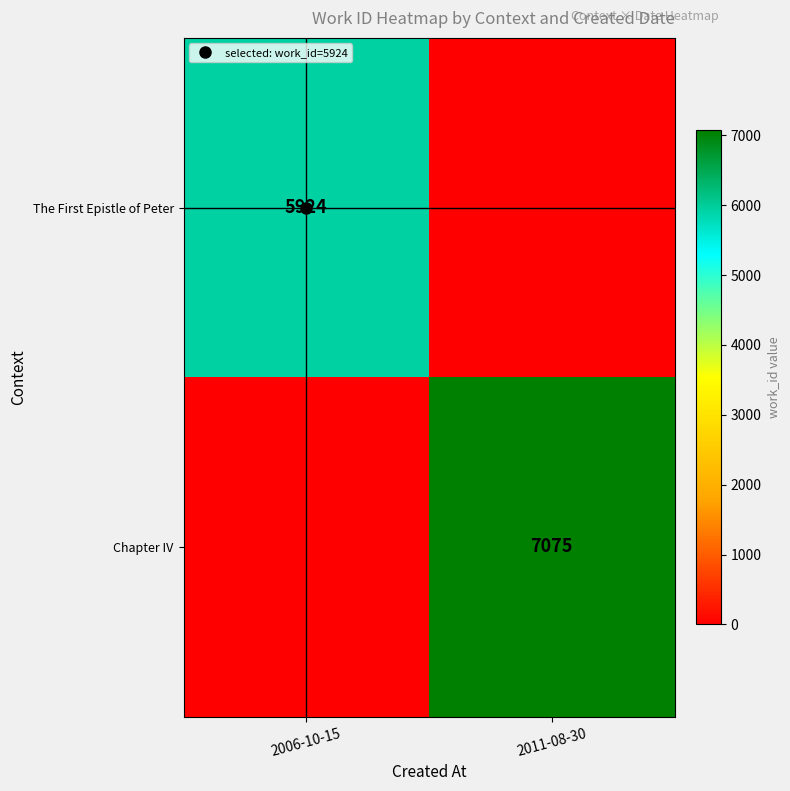

Rank the series at 2011-08-30 from highest to lowest value.

Chapter IV, The First Epistle of Peter